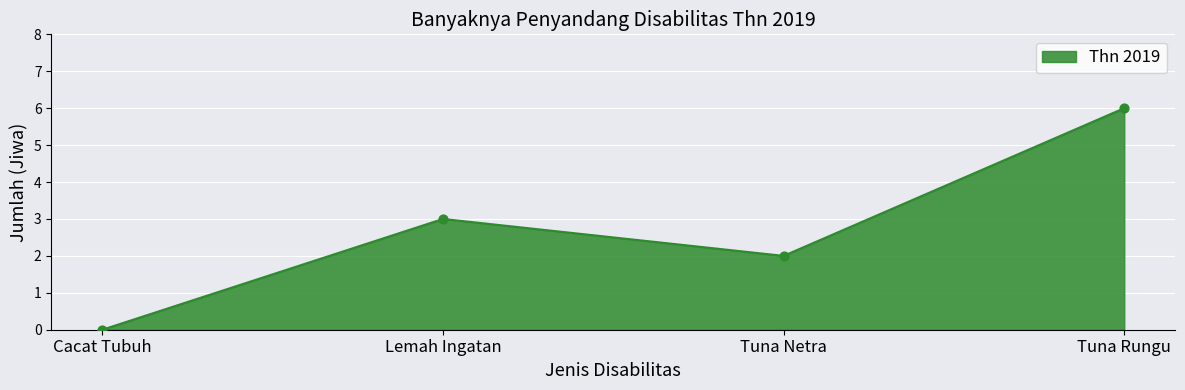

What is the change in value from Cacat Tubuh to Tuna Rungu?

+6